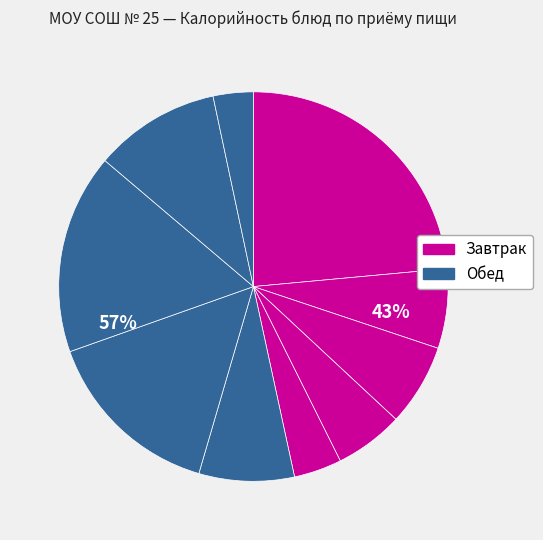

To the nearest percent, what is the difference between the largest and smallest slice percentages?

20%